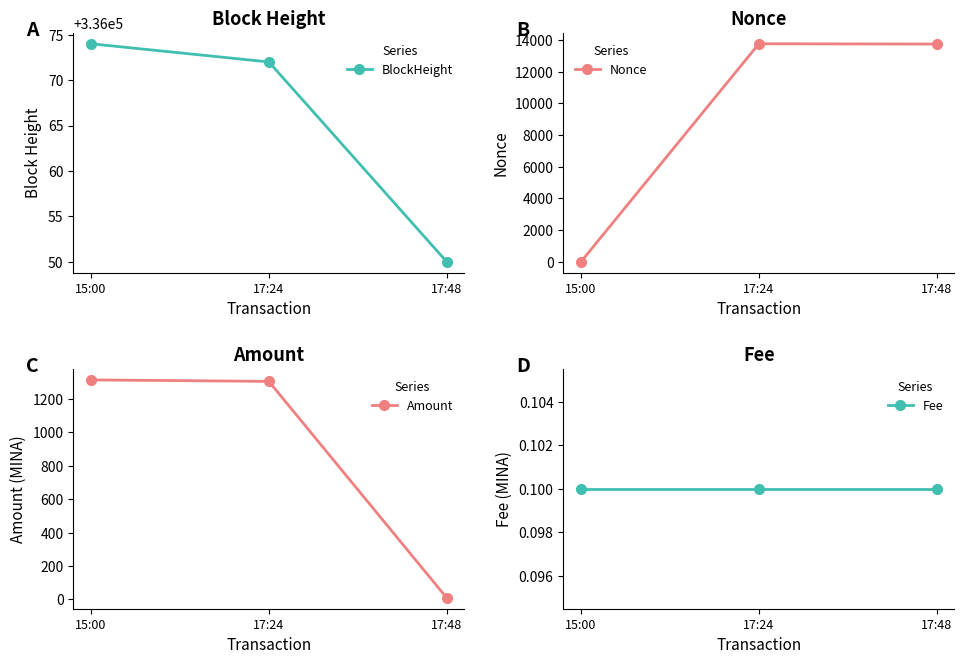

Which series changed the most between 15:00 and 17:48?

Nonce